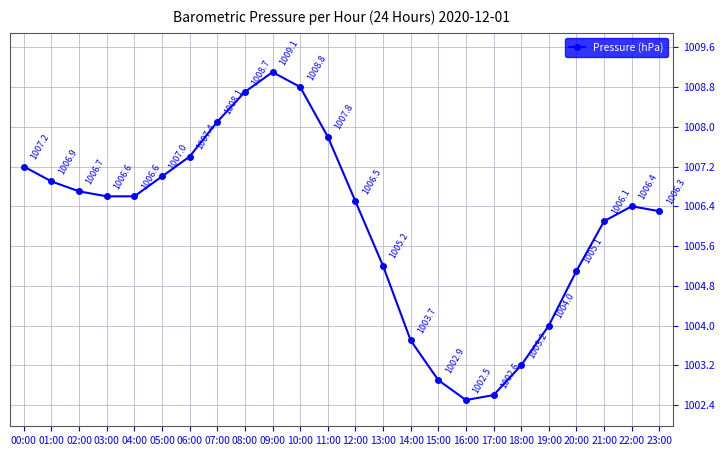

True or false: there are more than 0 points higher than both neighbors.

True